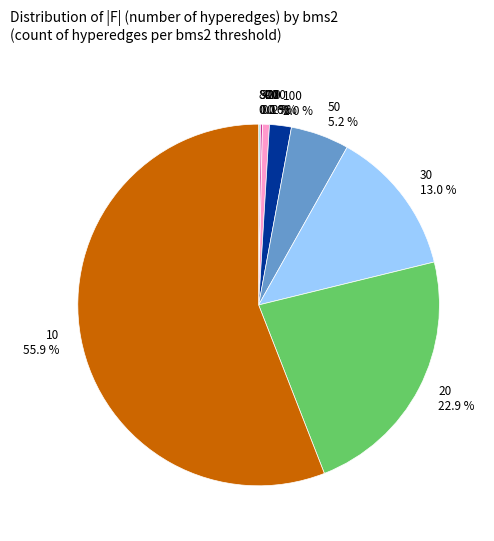

How much of the chart is everything except 100 2.0 %?

98.0%